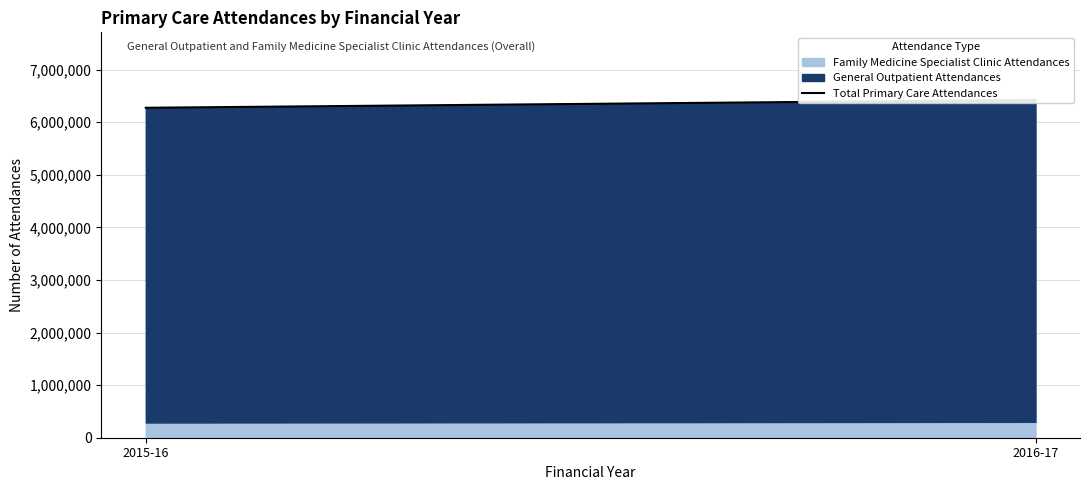

What is the sum of all values?

12697196